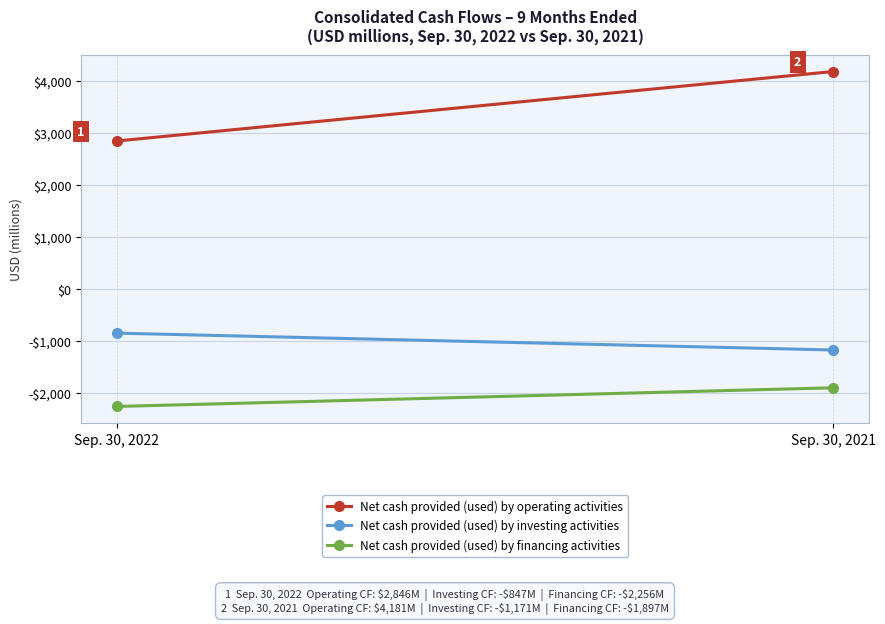

Is the value of Net cash provided (used) by operating activities at Sep. 30, 2021 greater than the value of Net cash provided (used) by financing activities at Sep. 30, 2021?

Yes